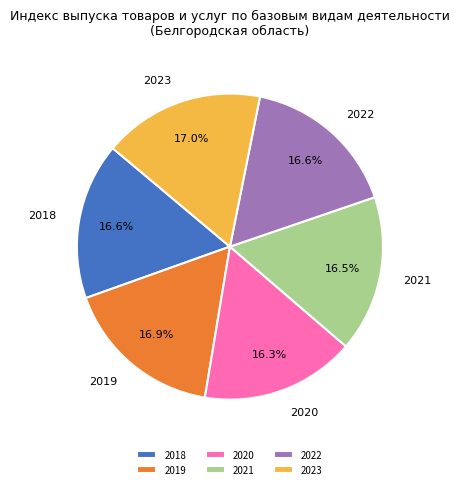

Is 2018 the majority of the pie?

No